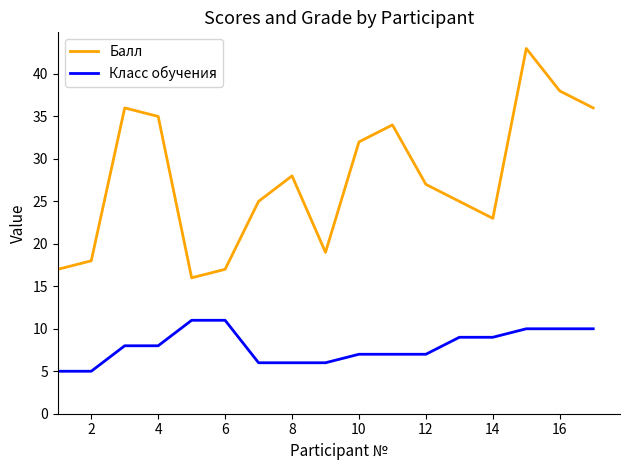

List the series in order of their peak value, highest first.

Балл, Класс обучения